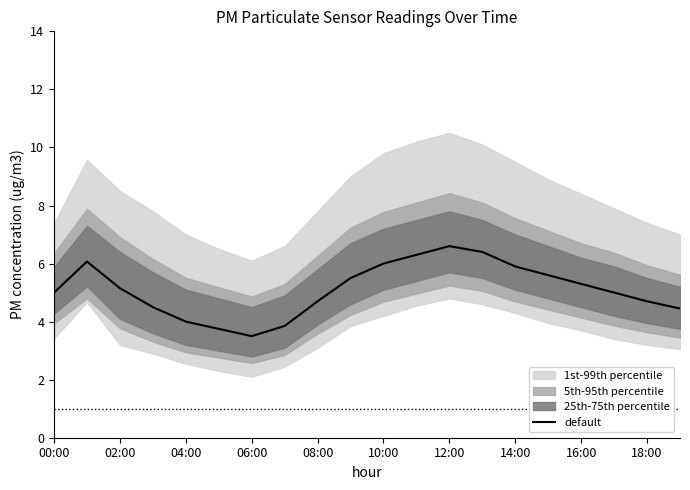

The value of default at 14:00 is 7.9. True or false?

False